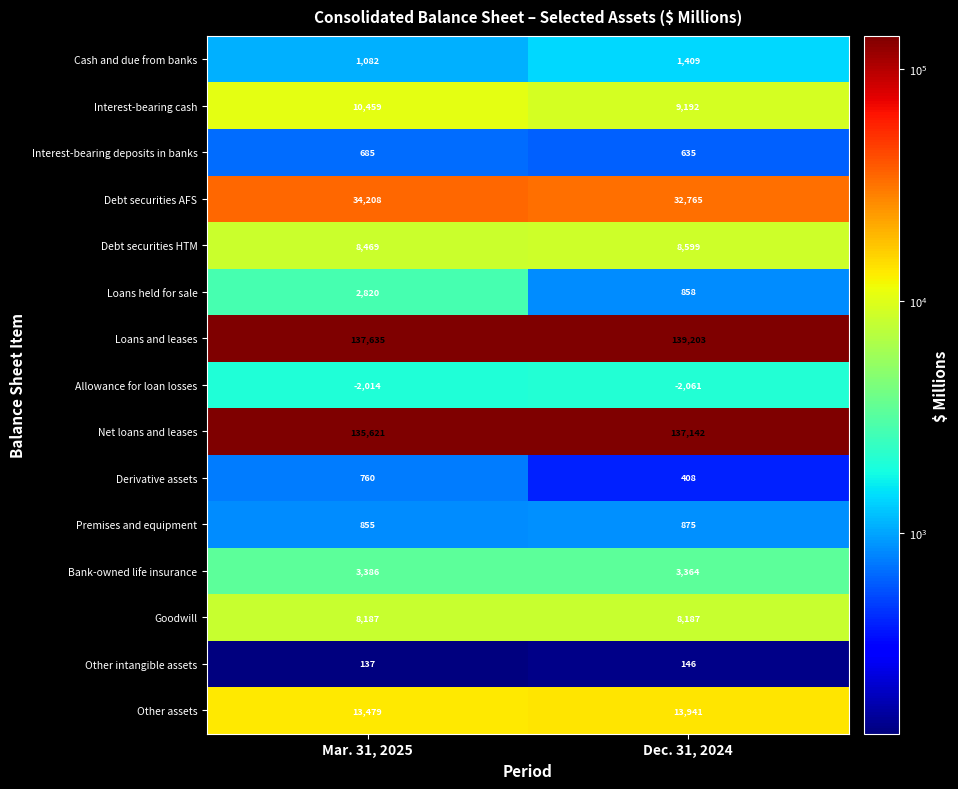

What is the difference between the highest and lowest values at Dec. 31, 2024?

141264